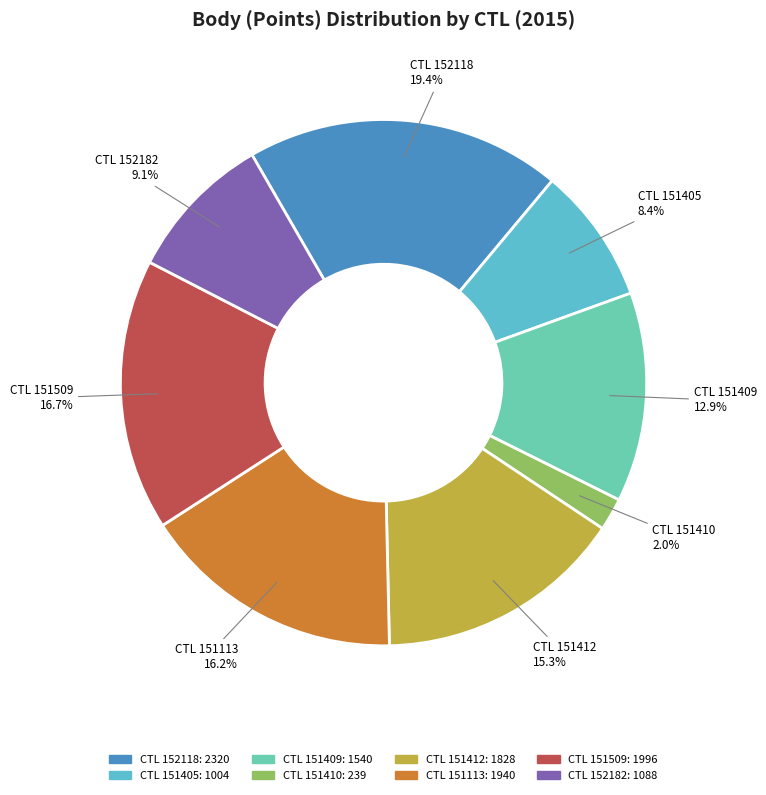

Is there any slice that represents more than half of the pie?

No